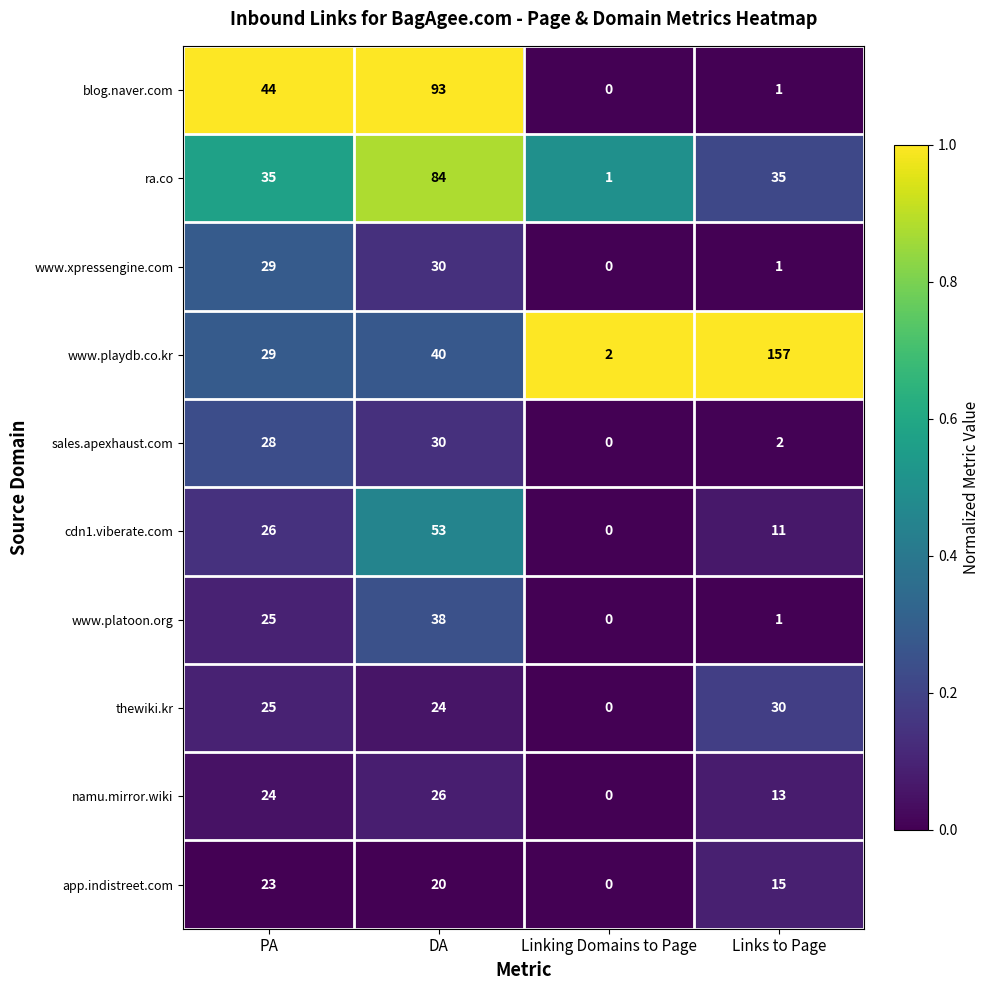

At how many categories does at least one series exceed 0?

4